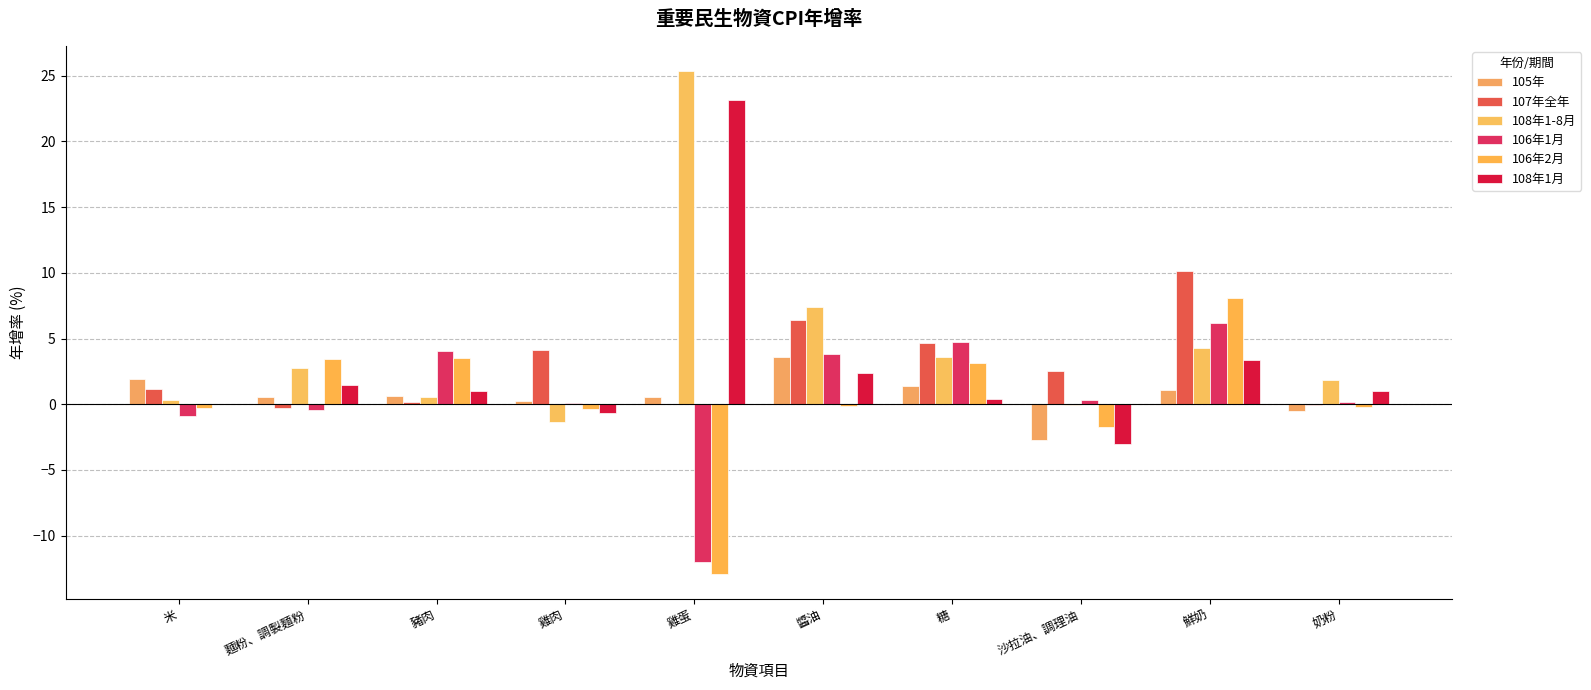

What is the maximum value shown in the chart?

25.4